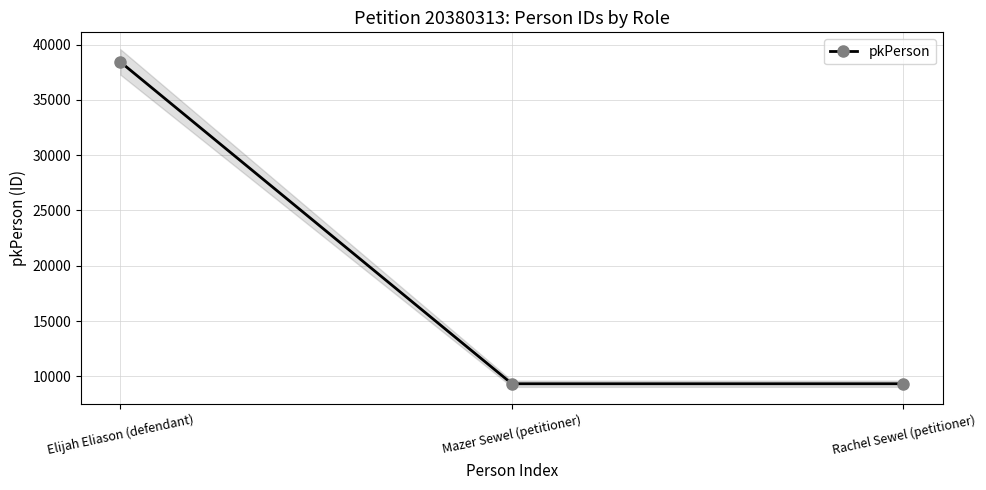

Is it true that the value at Mazer Sewel (petitioner) is 12583?

False